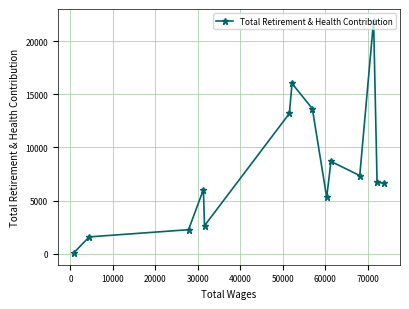

What is the sum of all values?

112012